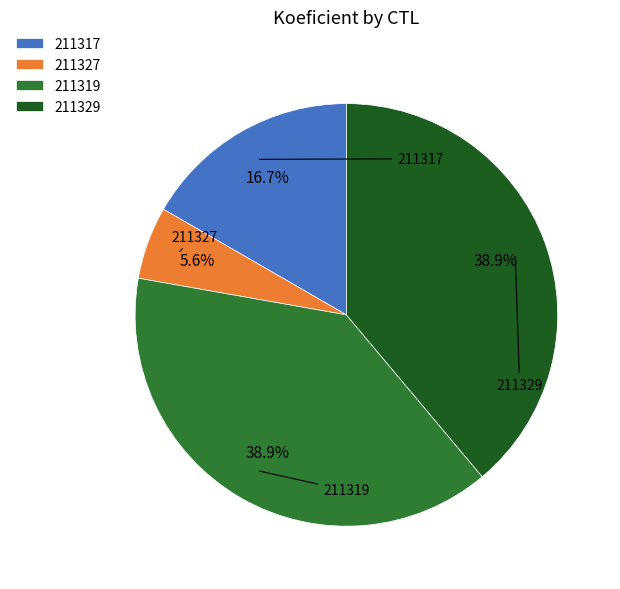

Which has a higher value, 211327 or 211329?

211329